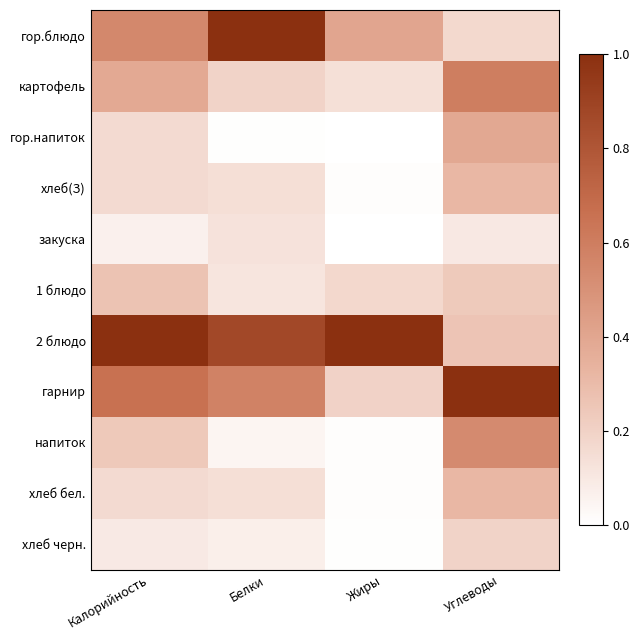

At which category is the sum across all series the highest?

Углеводы